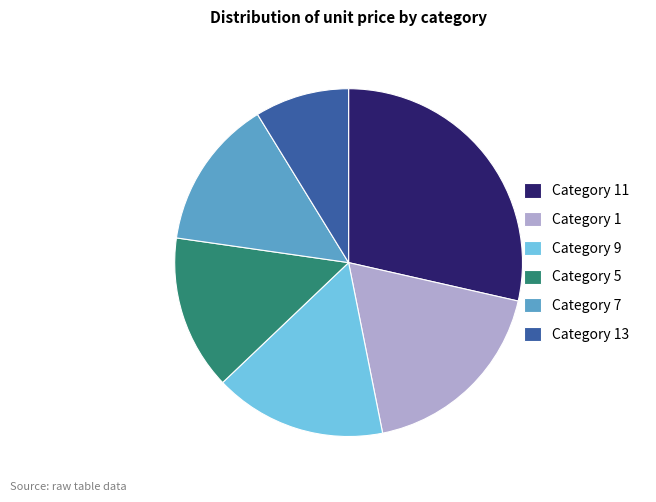

What is the largest slice in the pie chart?

Category 11